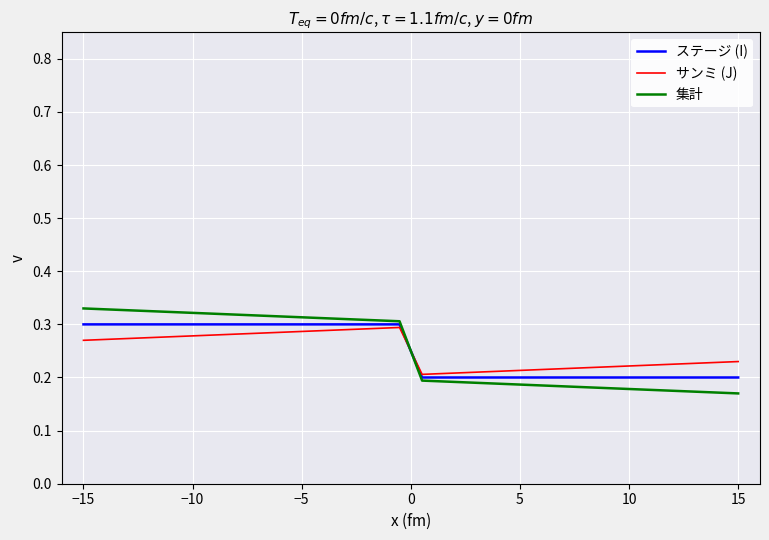

Which series has the widest spread of values?

集計